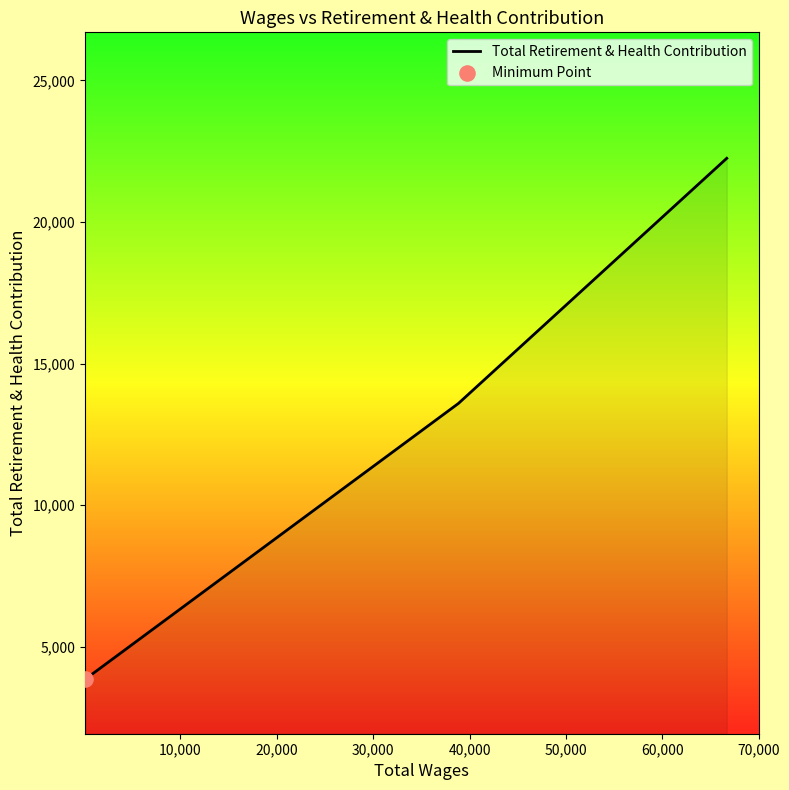

What is the average value?

13228